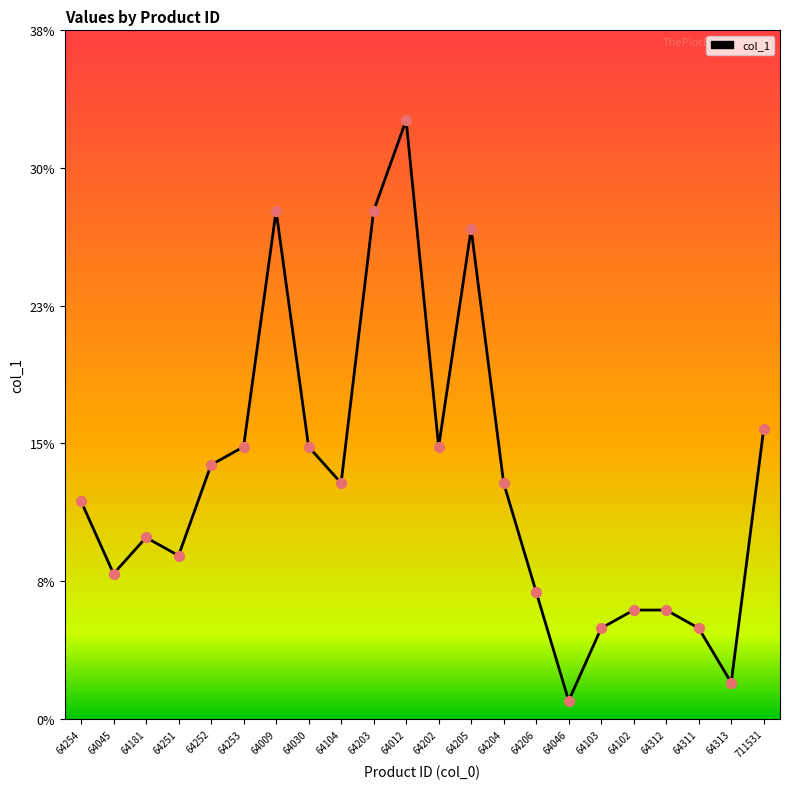

Approximately how many times larger is the value at 64253 compared to 64311?

3.0